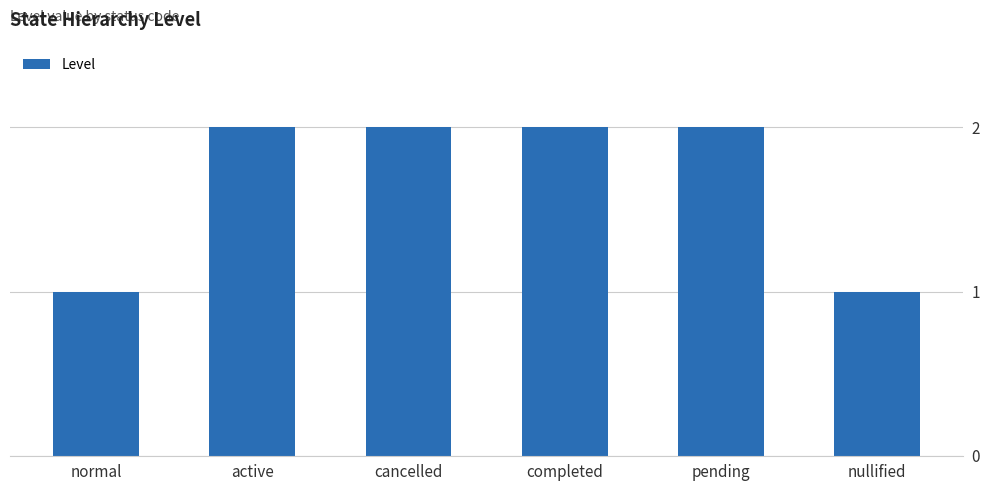

Approximately how many times larger is the value at normal compared to pending?

0.5